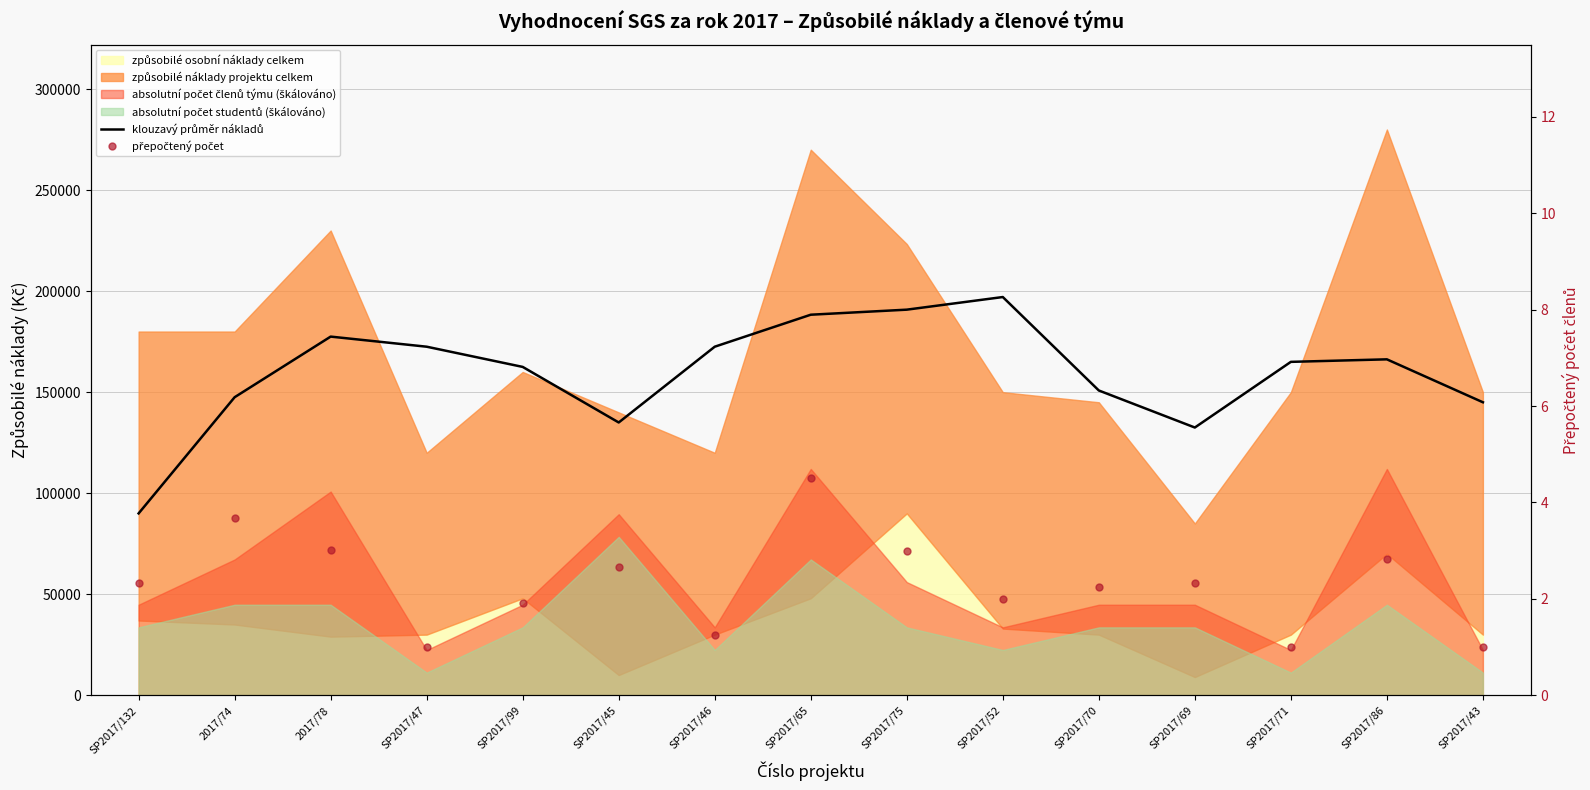

What is the spread (max minus min) of values at SP2017/86?

166247.2